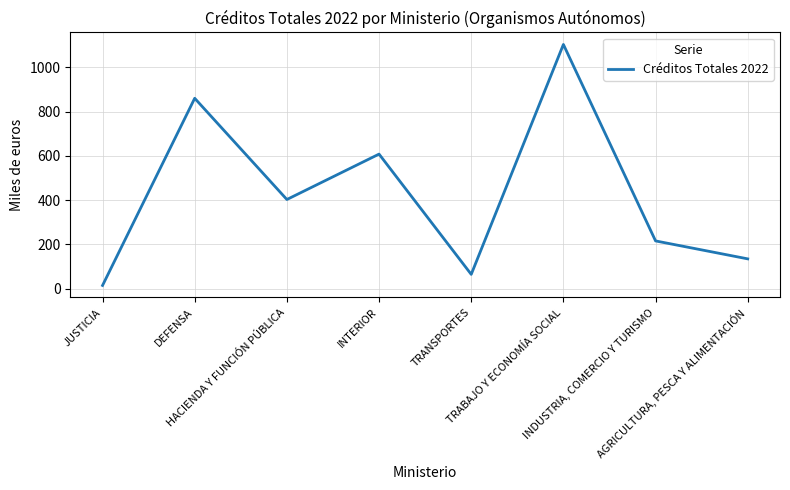

Is it true that the value at JUSTICIA is 15?

True